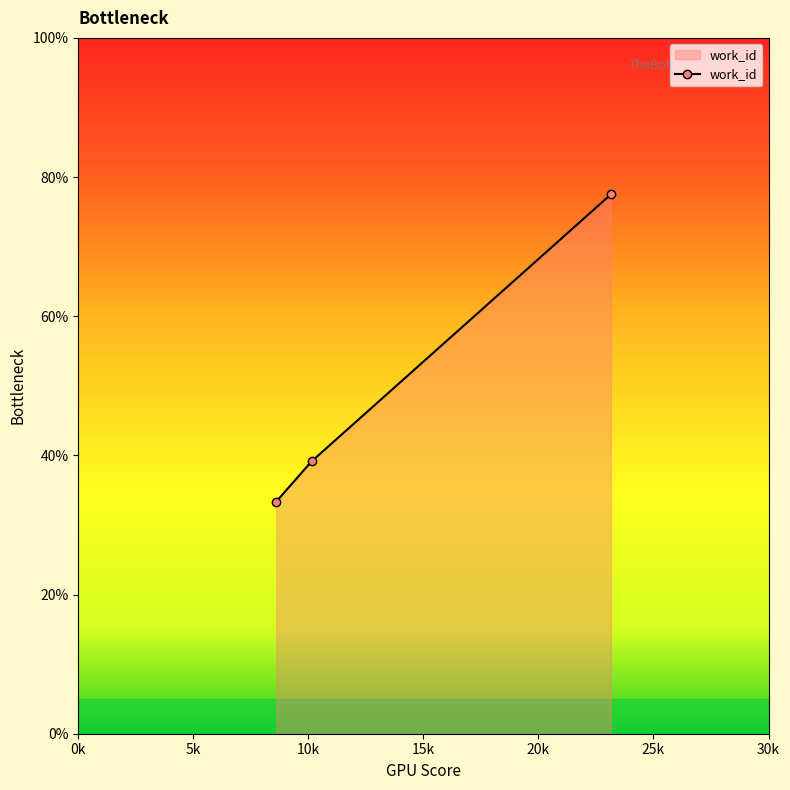

What is the average value?

50.0